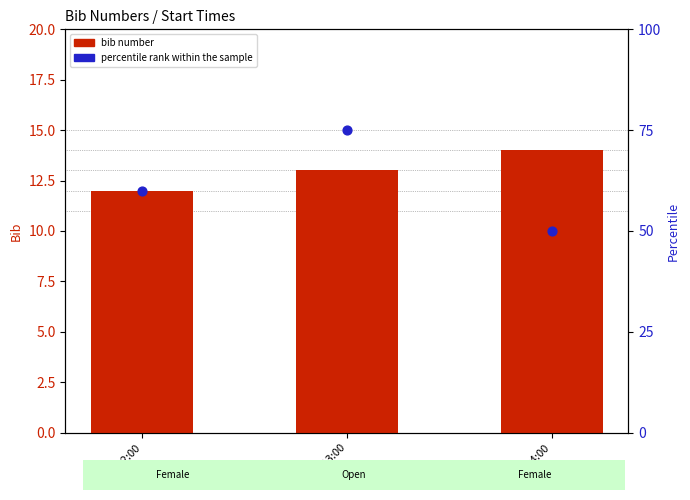

Is the value of bib number at 09:12:00 greater than the value of percentile rank within the sample at 09:13:00?

No